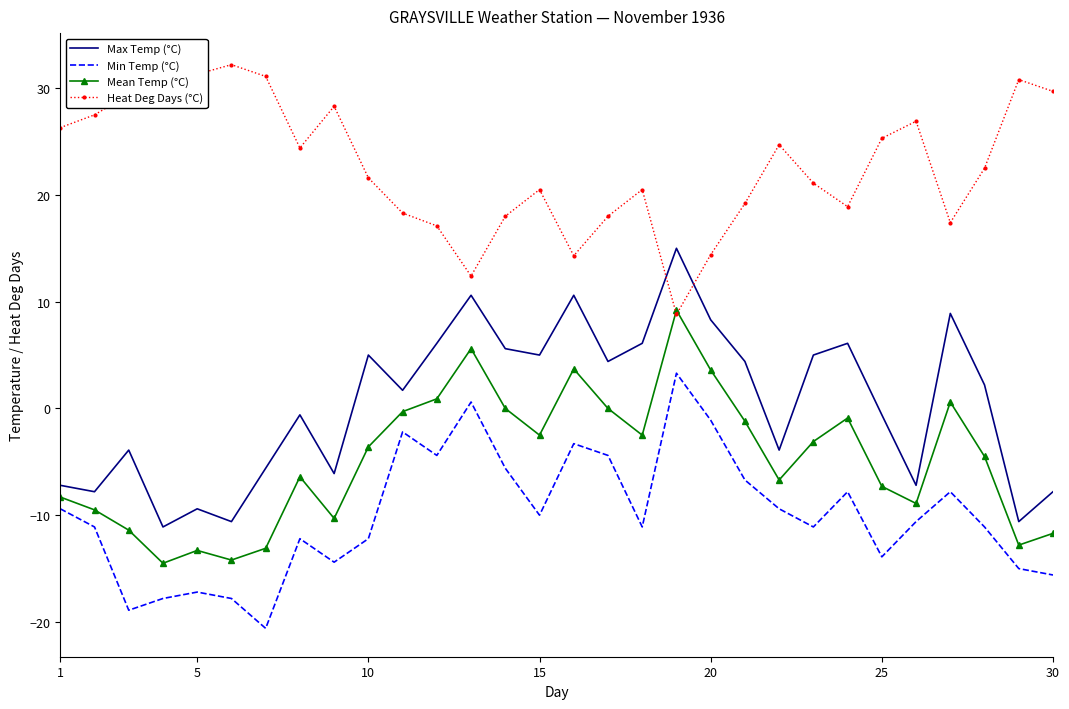

True or false: Mean Temp (°C) and Min Temp (°C) cross at least once.

False